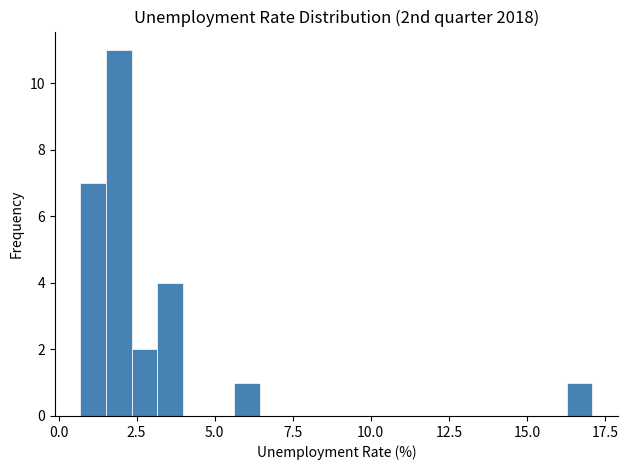

Around what value on the x-axis is the tallest bar? Give the approximate position of its centre, as read against the axis.

2.0